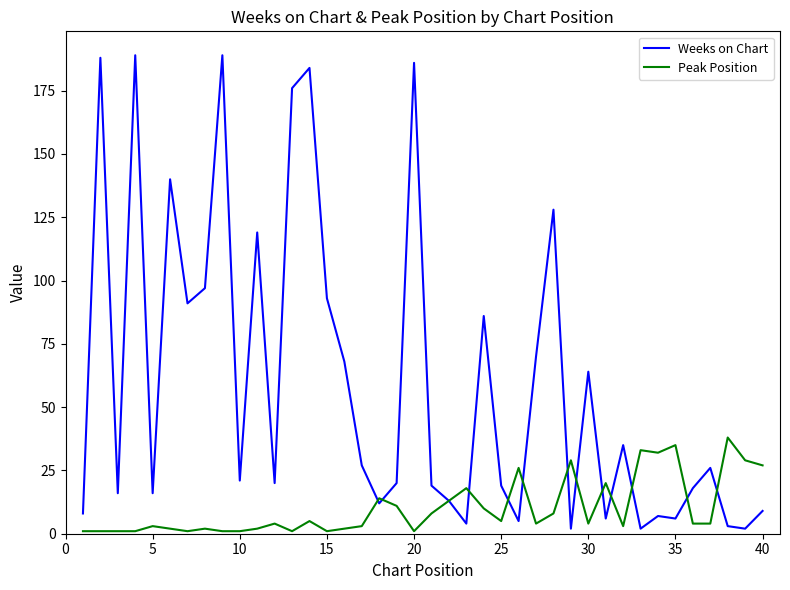

Rank the series by their maximum value, from highest to lowest.

Weeks on Chart, Peak Position